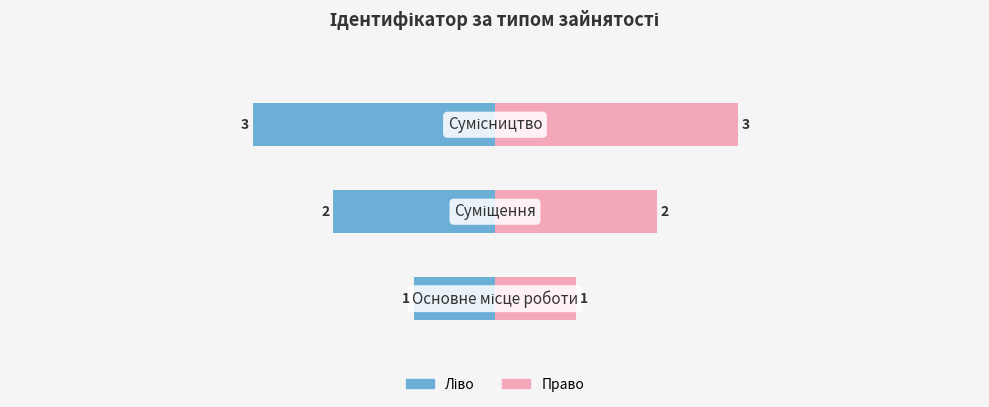

Reading left to right, what are all the values shown in this chart?

Ідентифікатор (ліво): 0=-1	1=-2	2=-3
Ідентифікатор (право): 0=1	1=2	2=3